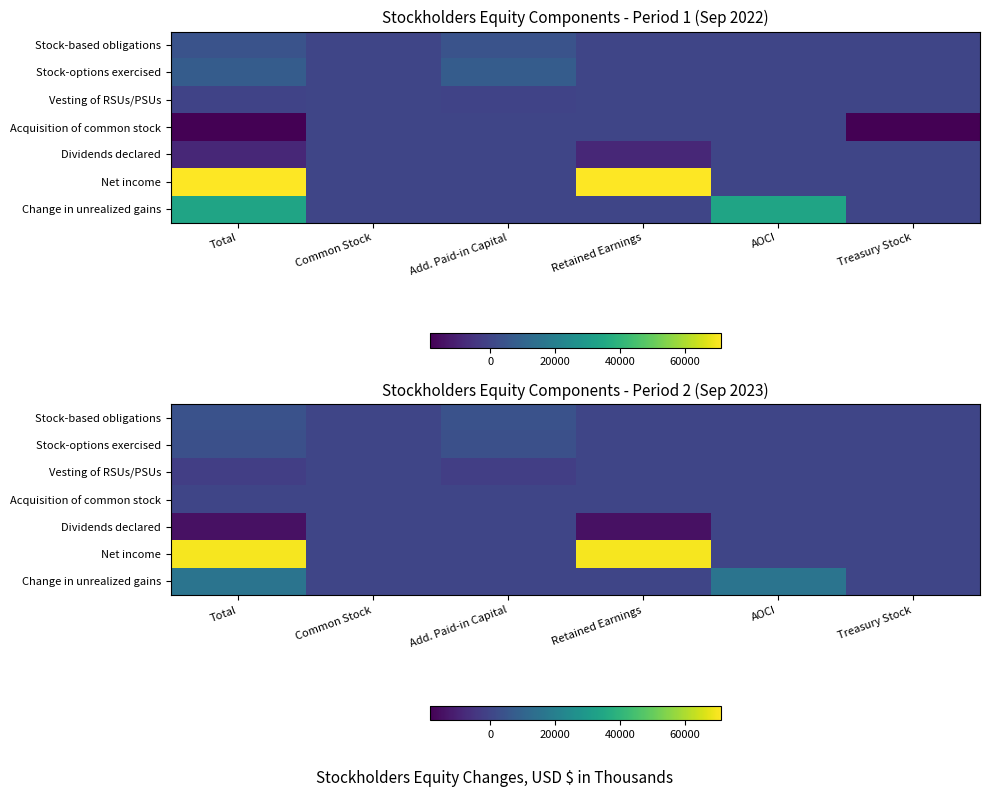

Between Add. Paid-in Capital and AOCI, which series saw the biggest shift?

Change in unrealized gains